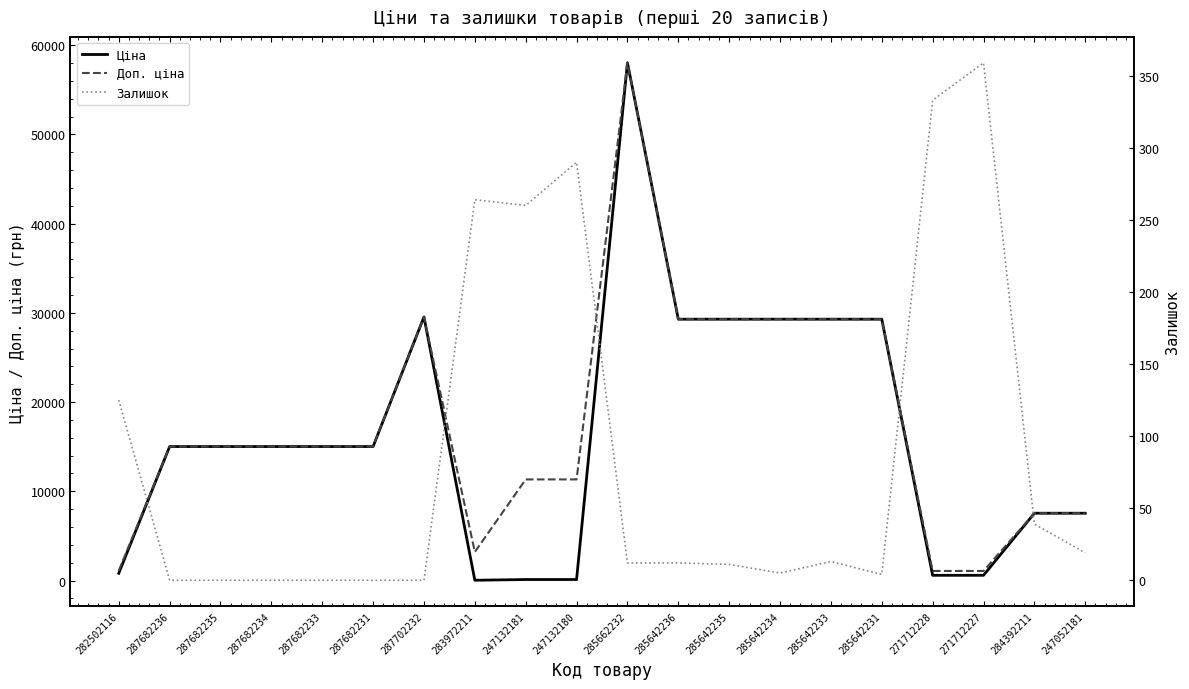

Where is Доп. ціна nearest to the value 29555?

287702232